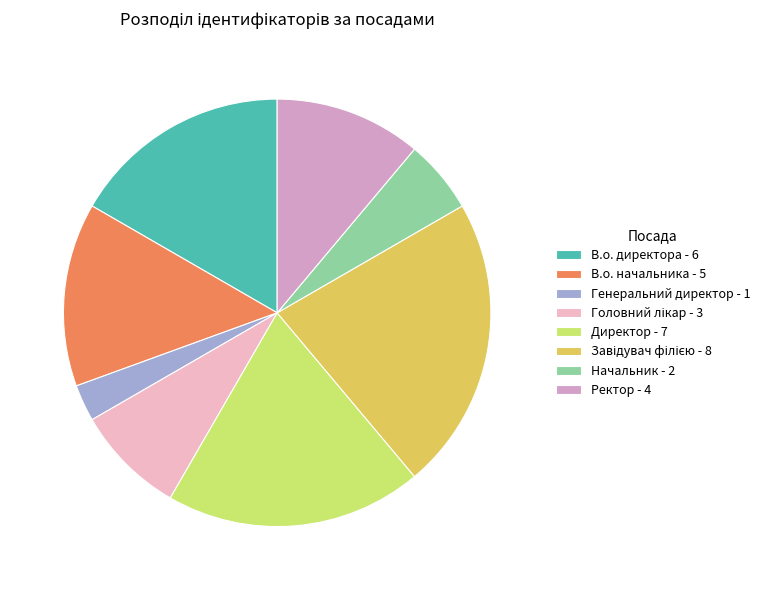

The Генеральний директор slice represents 16% of the pie. True or false?

False